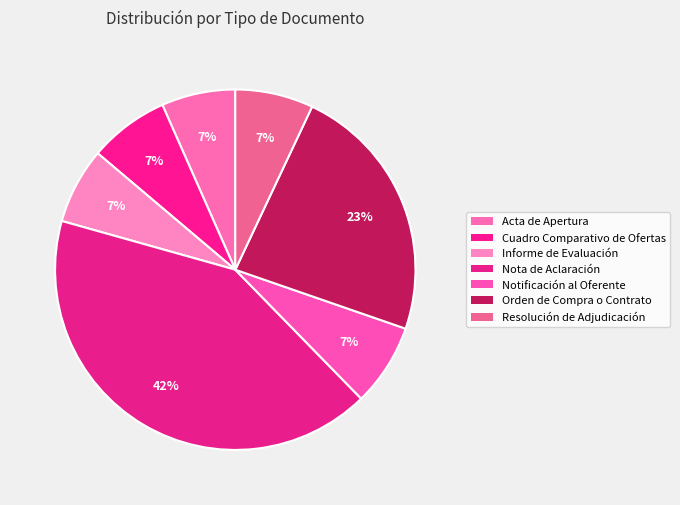

Count the number of slices in the pie.

7